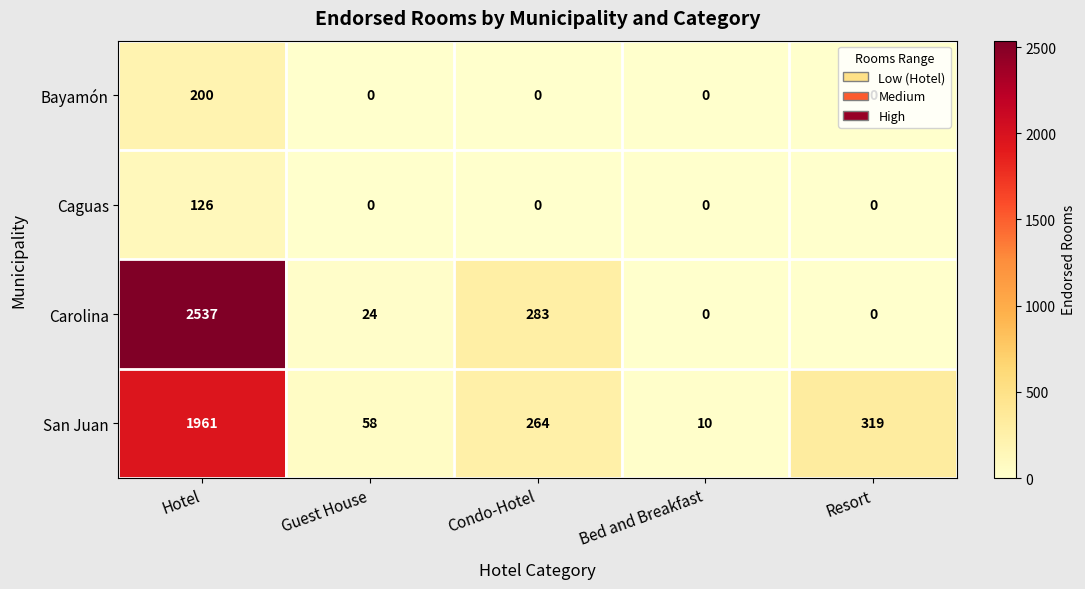

What is the spread (max minus min) of values at Guest House?

58